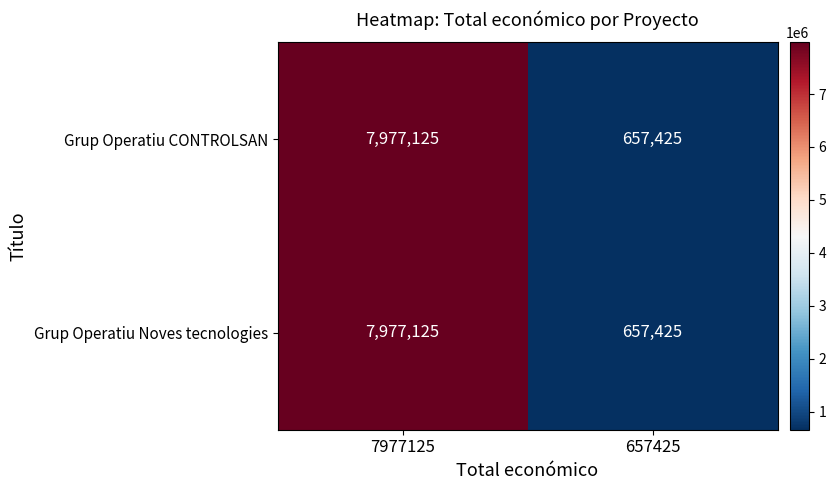

The Grup Operatiu CONTROLSAN series shows 1046087 at 657425. True or false?

False